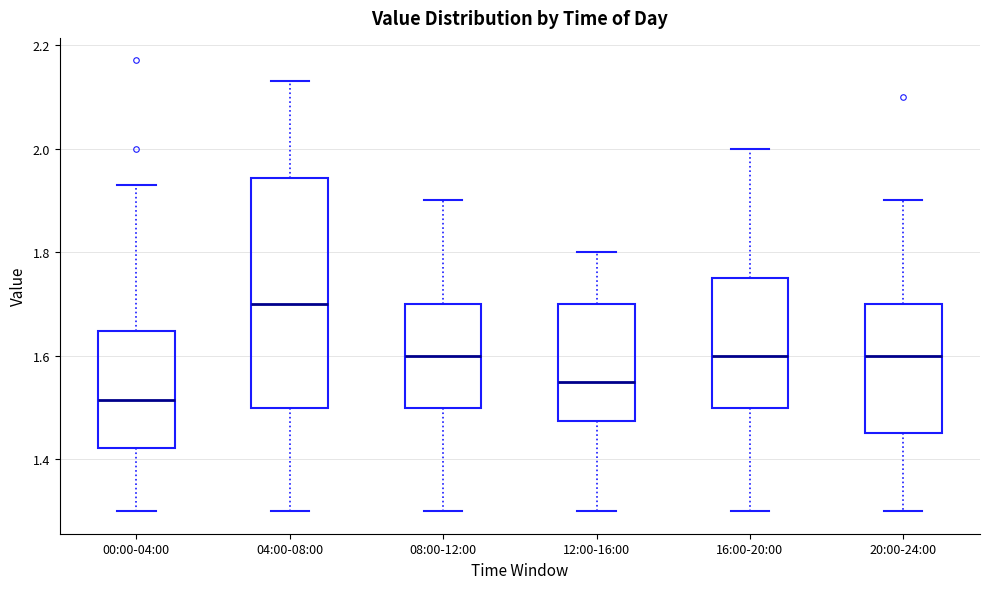

Reading left to right, read every box against the y-axis: the position of its median line, the range the box covers, and the ends of its whiskers. The values are not printed on the chart, so give them approximately, as read against the axis.

00:00-04:00: median 1.52, box 1.42 to 1.64, whiskers 1.30 to 1.94
04:00-08:00: median 1.70, box 1.50 to 1.94, whiskers 1.30 to 2.14
08:00-12:00: median 1.60, box 1.50 to 1.70, whiskers 1.30 to 1.90
12:00-16:00: median 1.56, box 1.48 to 1.70, whiskers 1.30 to 1.80
16:00-20:00: median 1.60, box 1.50 to 1.76, whiskers 1.30 to 2.00
20:00-24:00: median 1.60, box 1.46 to 1.70, whiskers 1.30 to 1.90